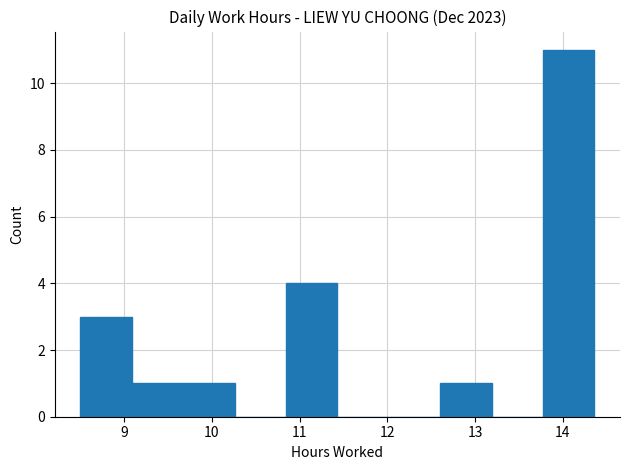

What is the height of the bar covering 13.8 to 14.4 on the x-axis? Neither the bar edges nor the heights are printed on the chart, so give them approximately, as read against the axes.

11